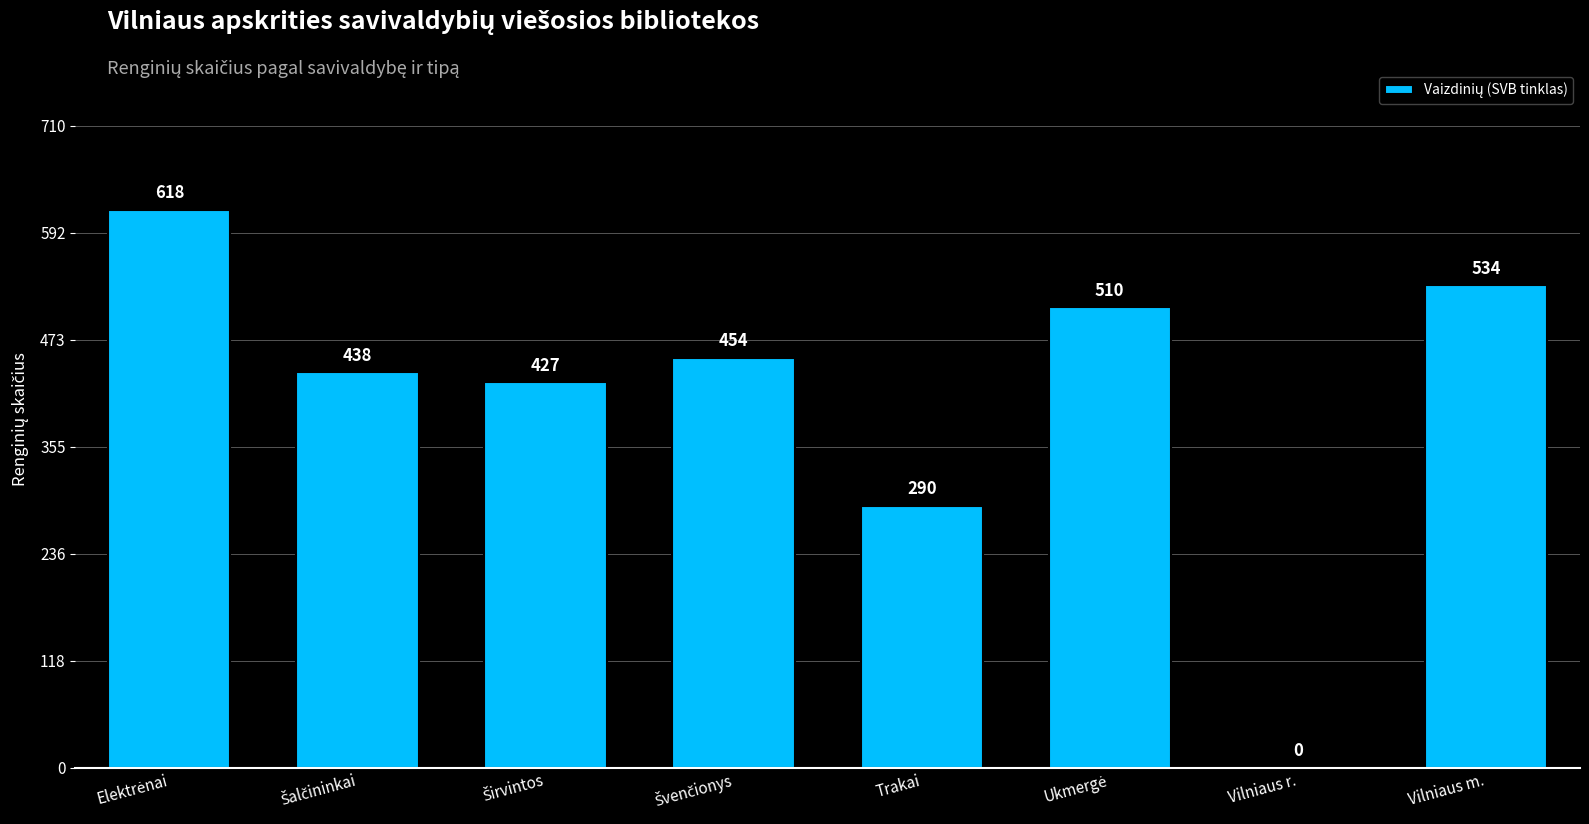

What is the average value?

409